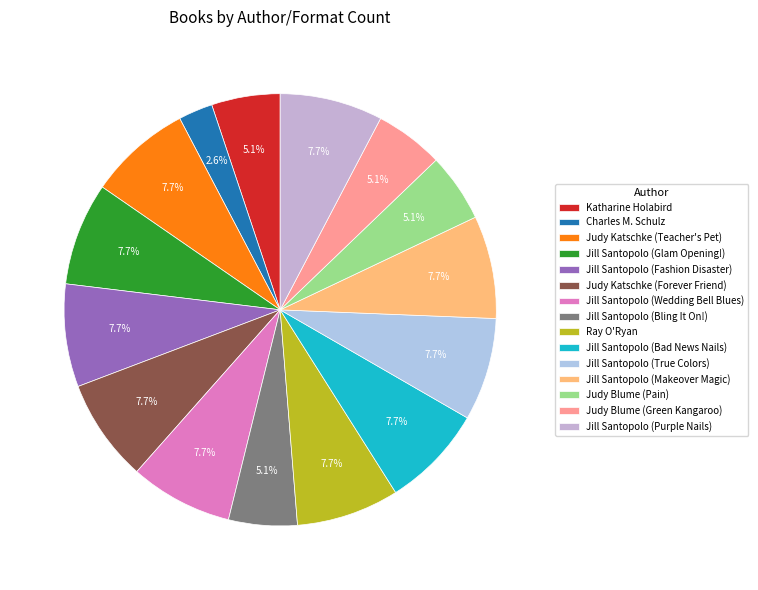

Does Jill Santopolo (Wedding Bell Blues) represent more than half of the total?

No